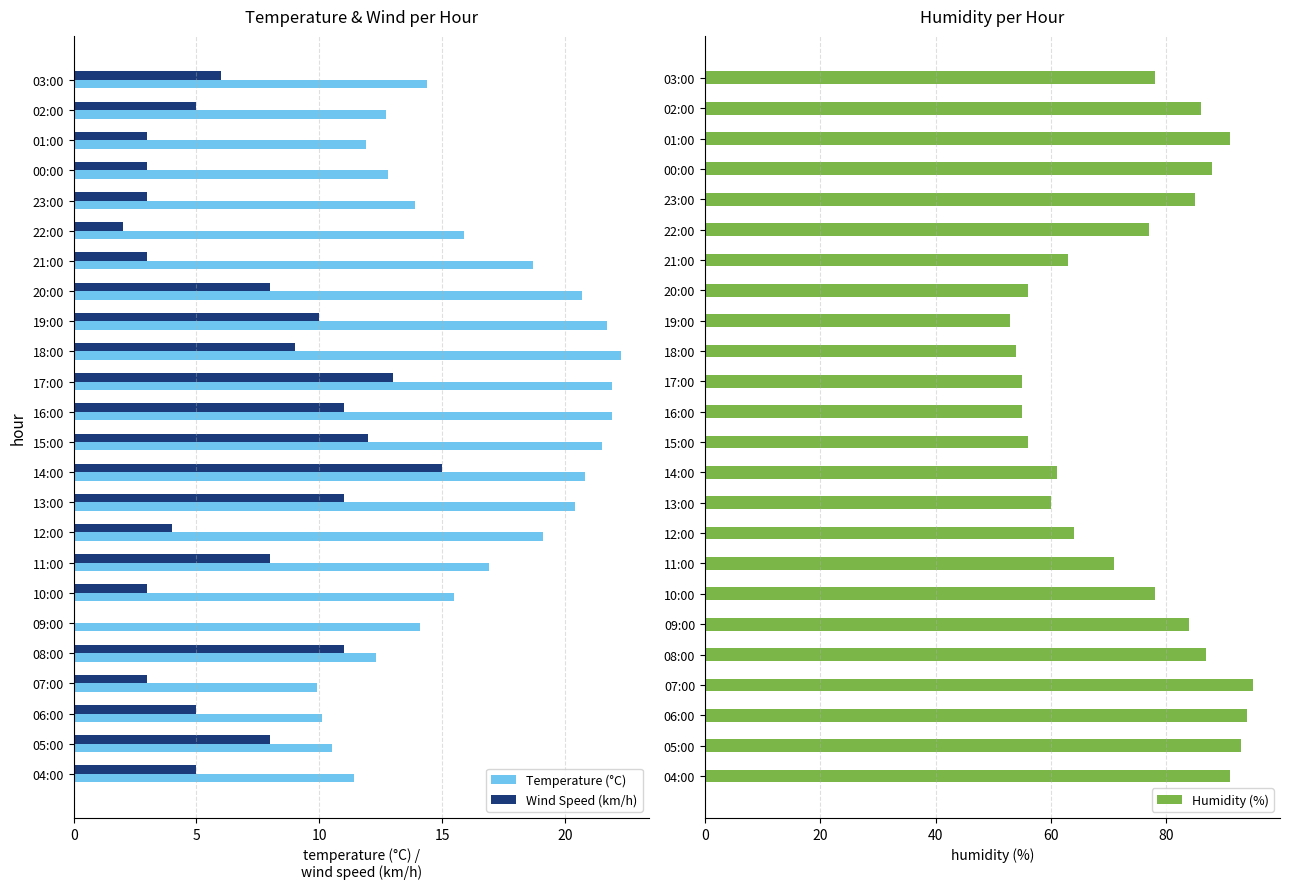

The value of Wind Speed (km/h) at 07:00 is 5.3. True or false?

False